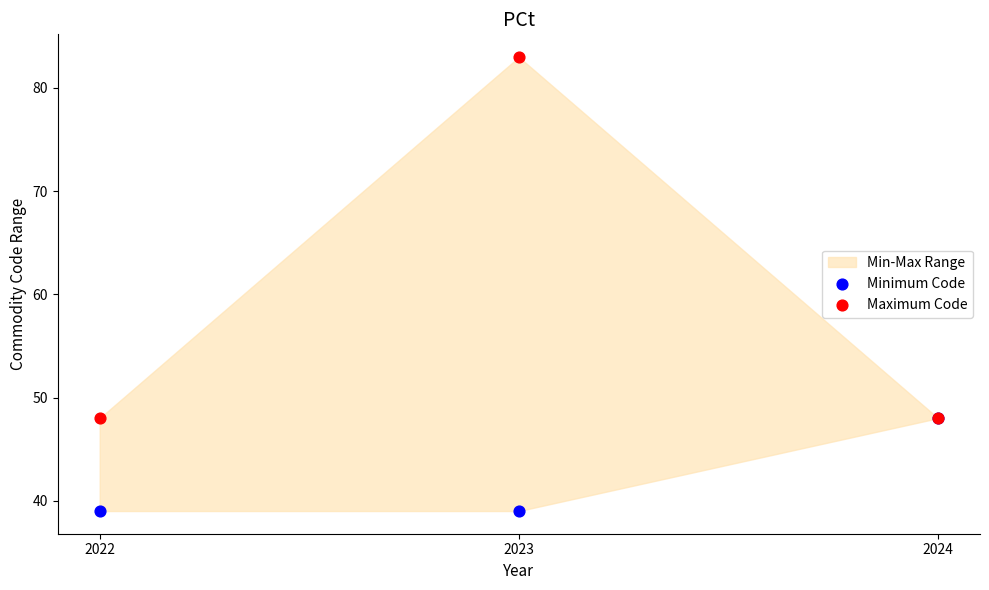

Which series contains the lowest Y value?

Minimum Code